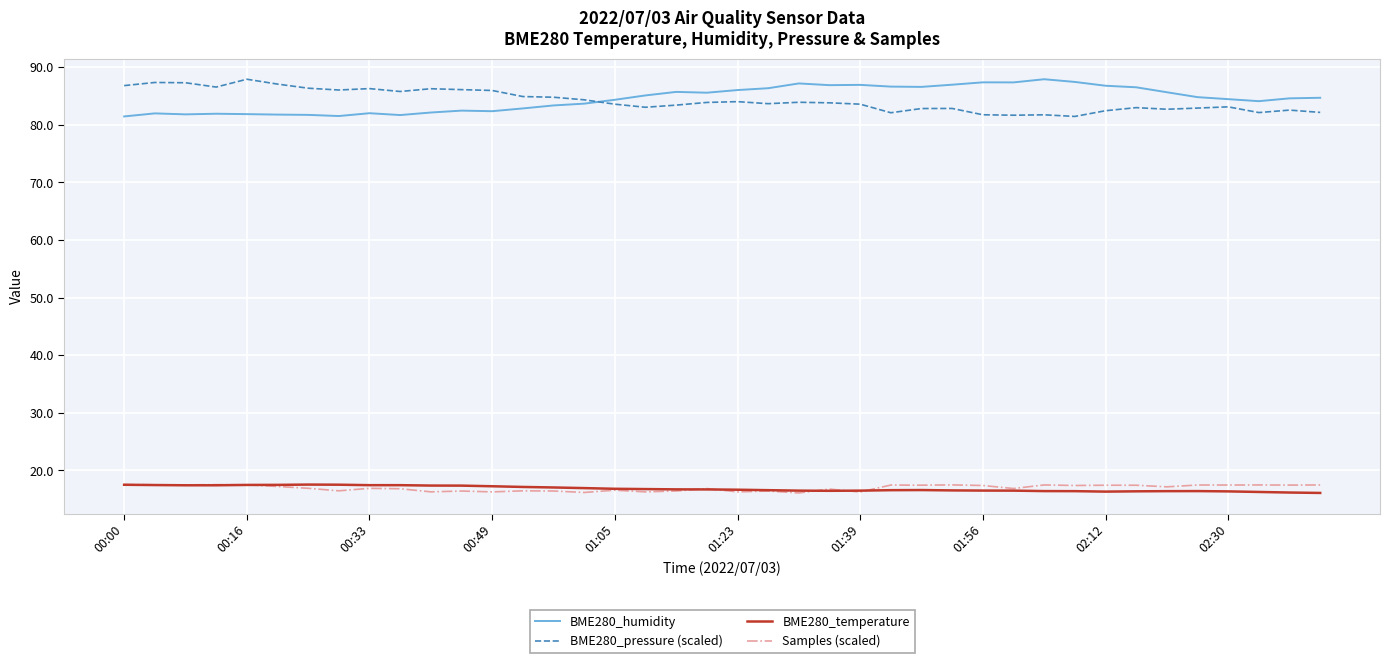

True or false: Samples (scaled) and BME280_humidity intersect in this chart.

False